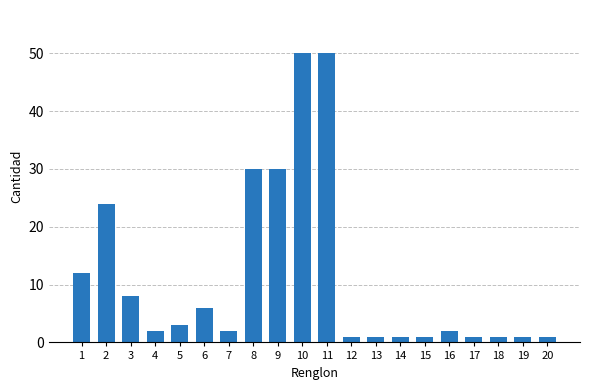

What is the greatest value displayed?

50